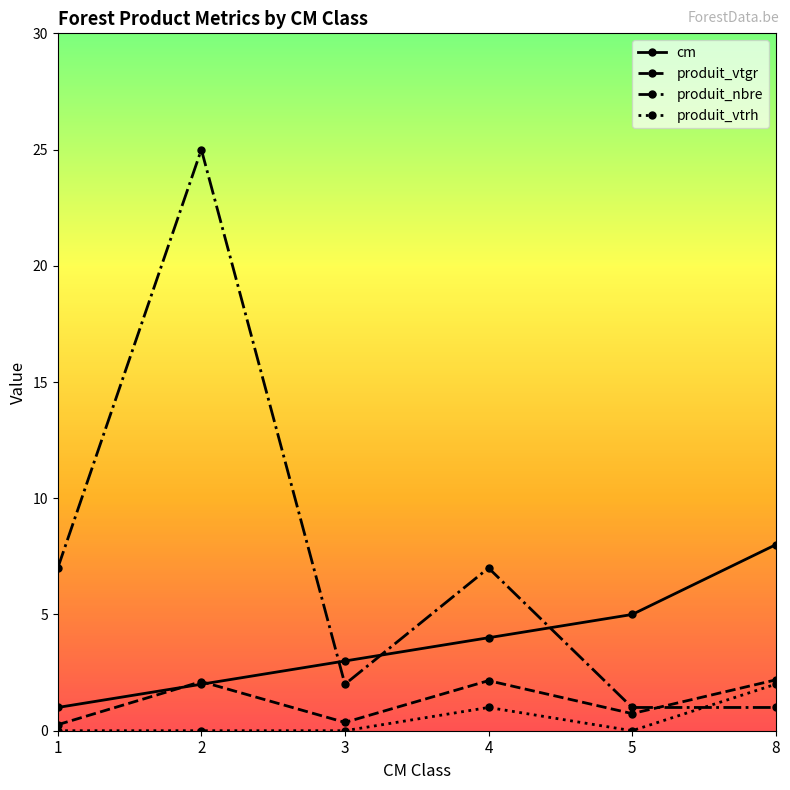

At how many categories does at least one series exceed 21?

1